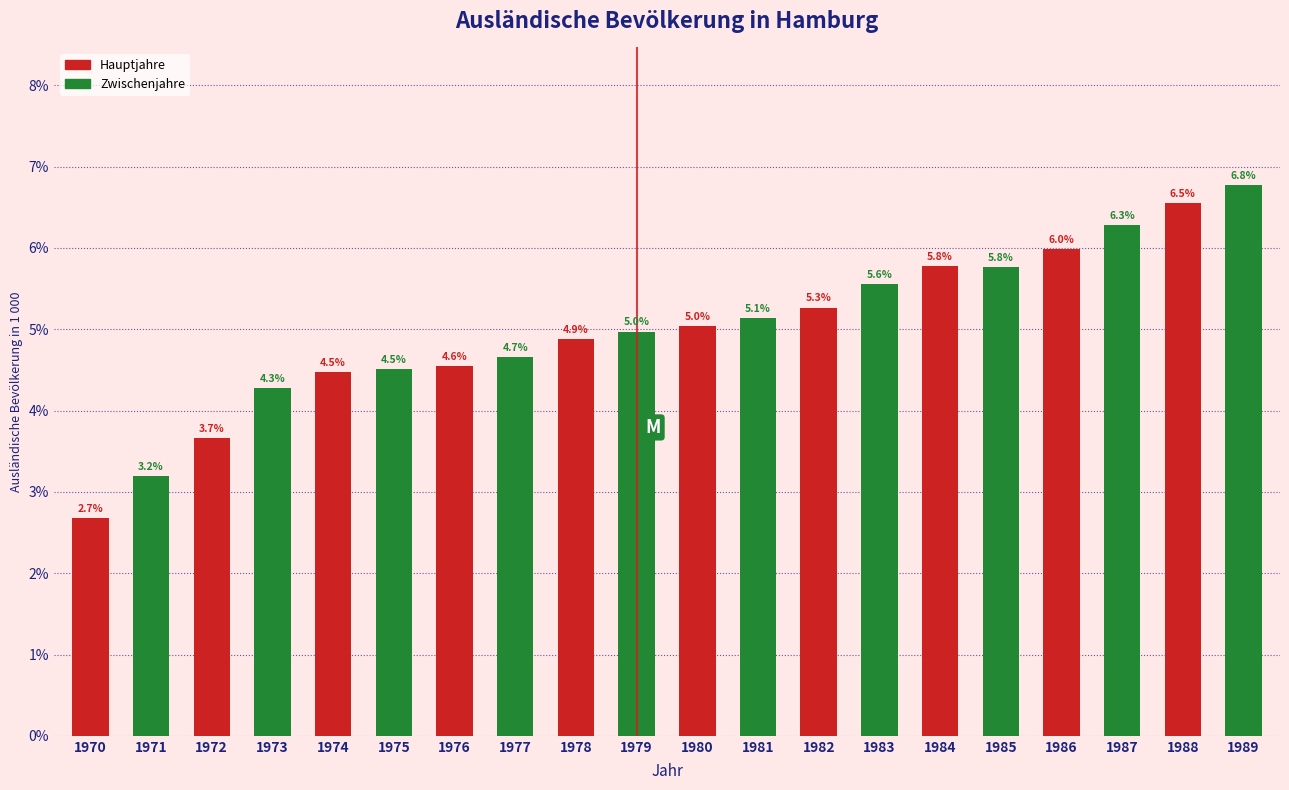

What is the maximum value shown in the chart?

6.8